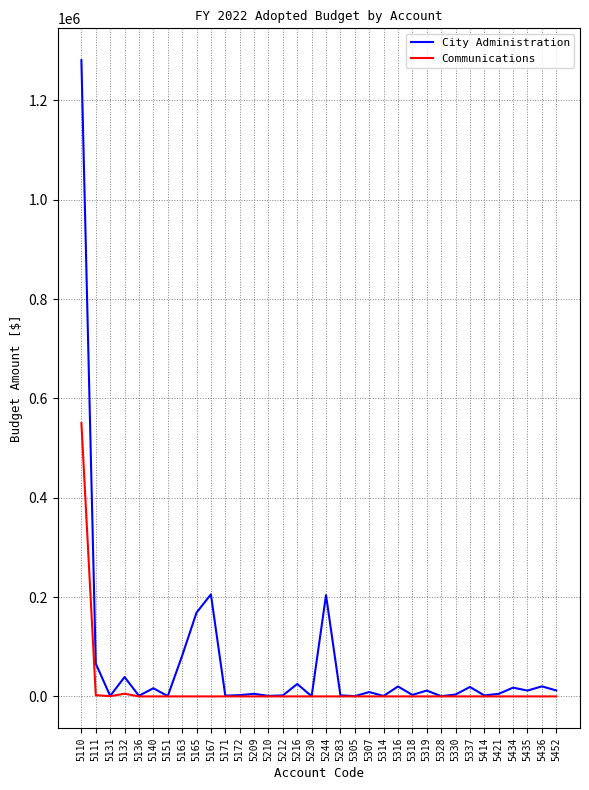

The value of Communications at 5210 is 273921. True or false?

False